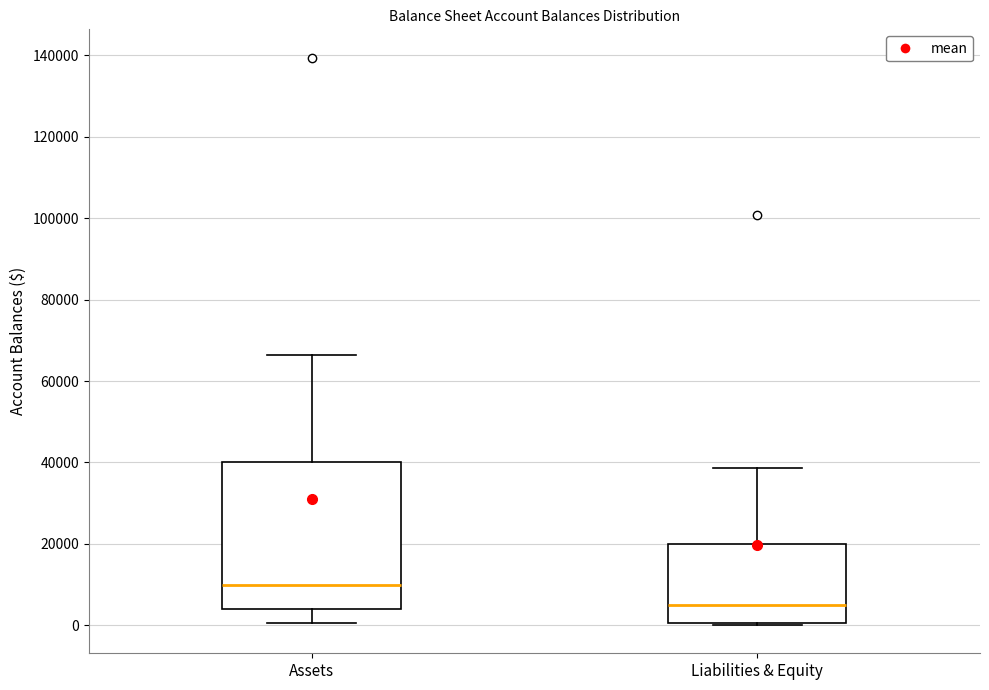

Where is the upper edge of the box for Liabilities & Equity on the y-axis? The values are not printed on the chart, so give them approximately, as read against the axis.

20000